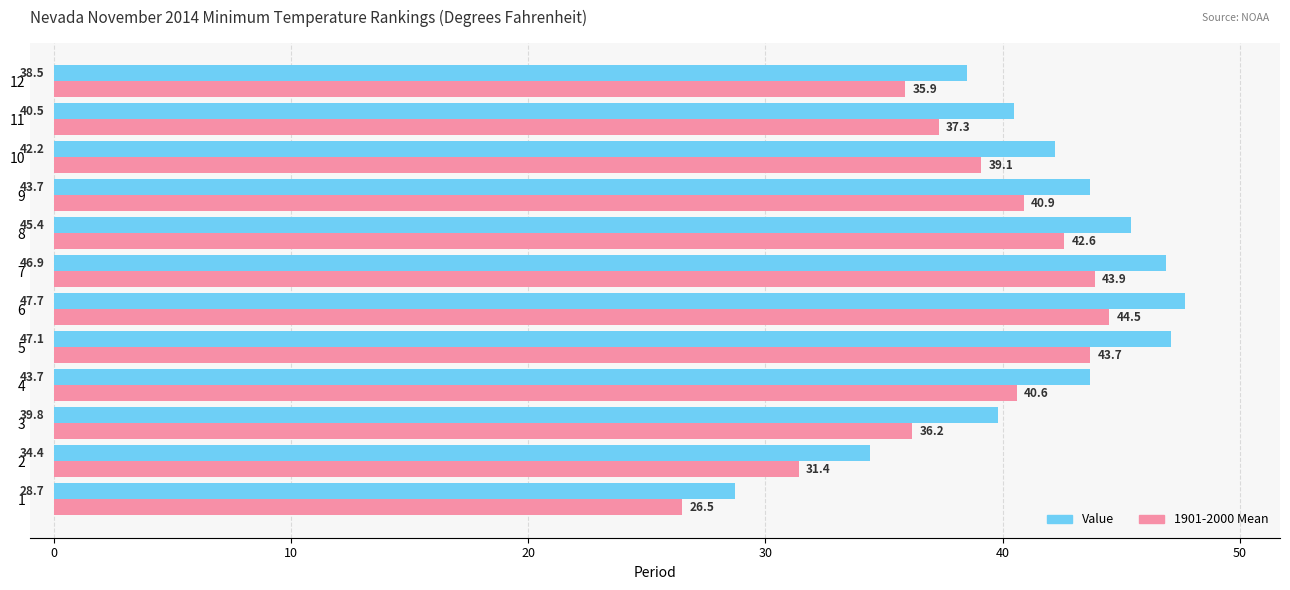

Count the number of data series in this chart.

2